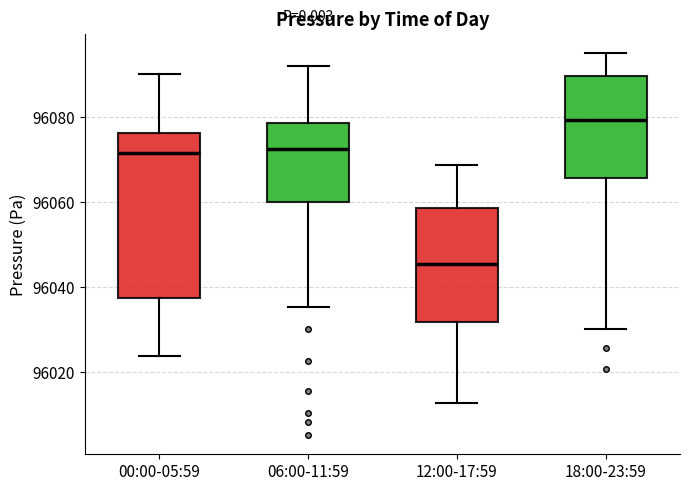

Where does the median line of the box for 00:00-05:59 sit on the y-axis? The values are not printed on the chart, so give them approximately, as read against the axis.

96072